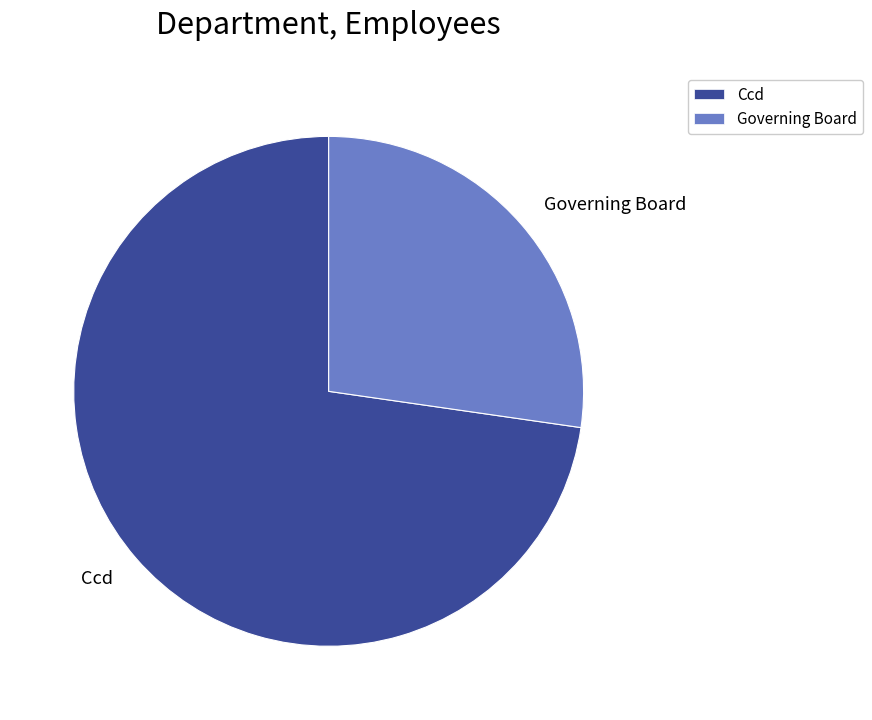

Which slice is the largest?

Ccd